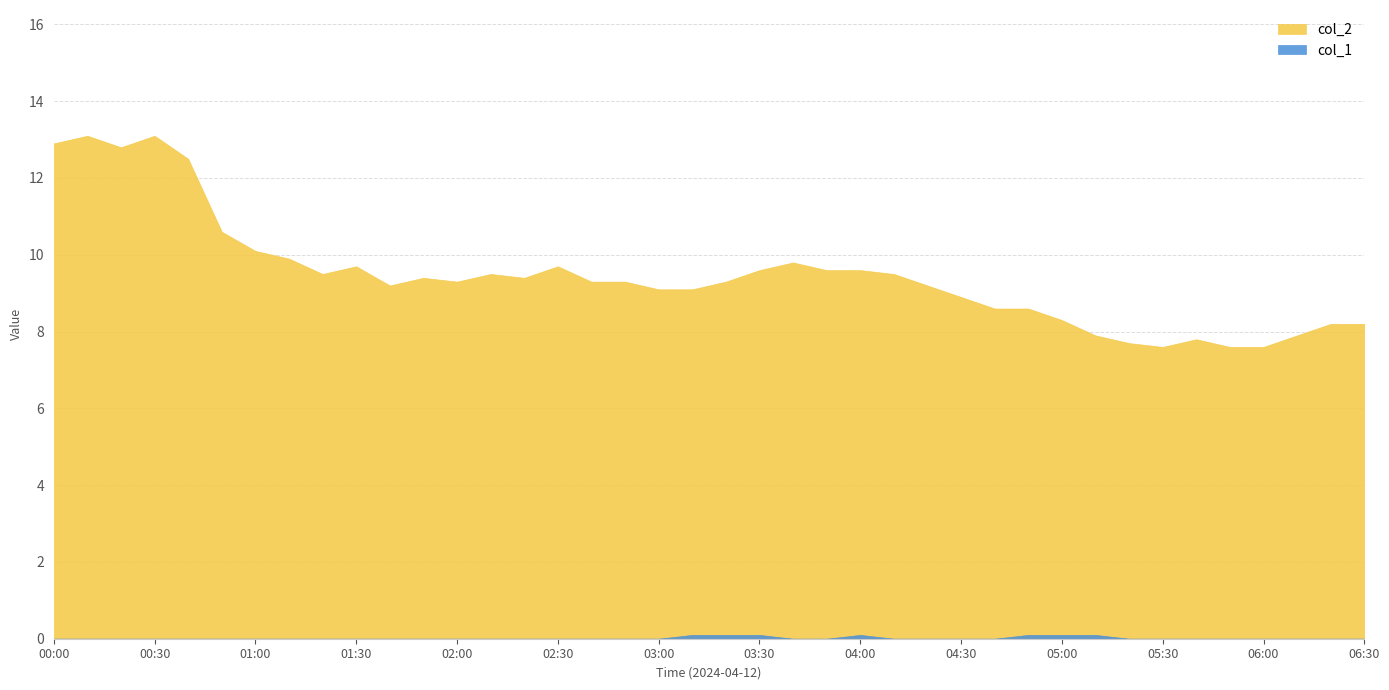

Which has a higher value, 2024/04/12 04:20:00 or 2024/04/12 02:40:00?

2024/04/12 02:40:00